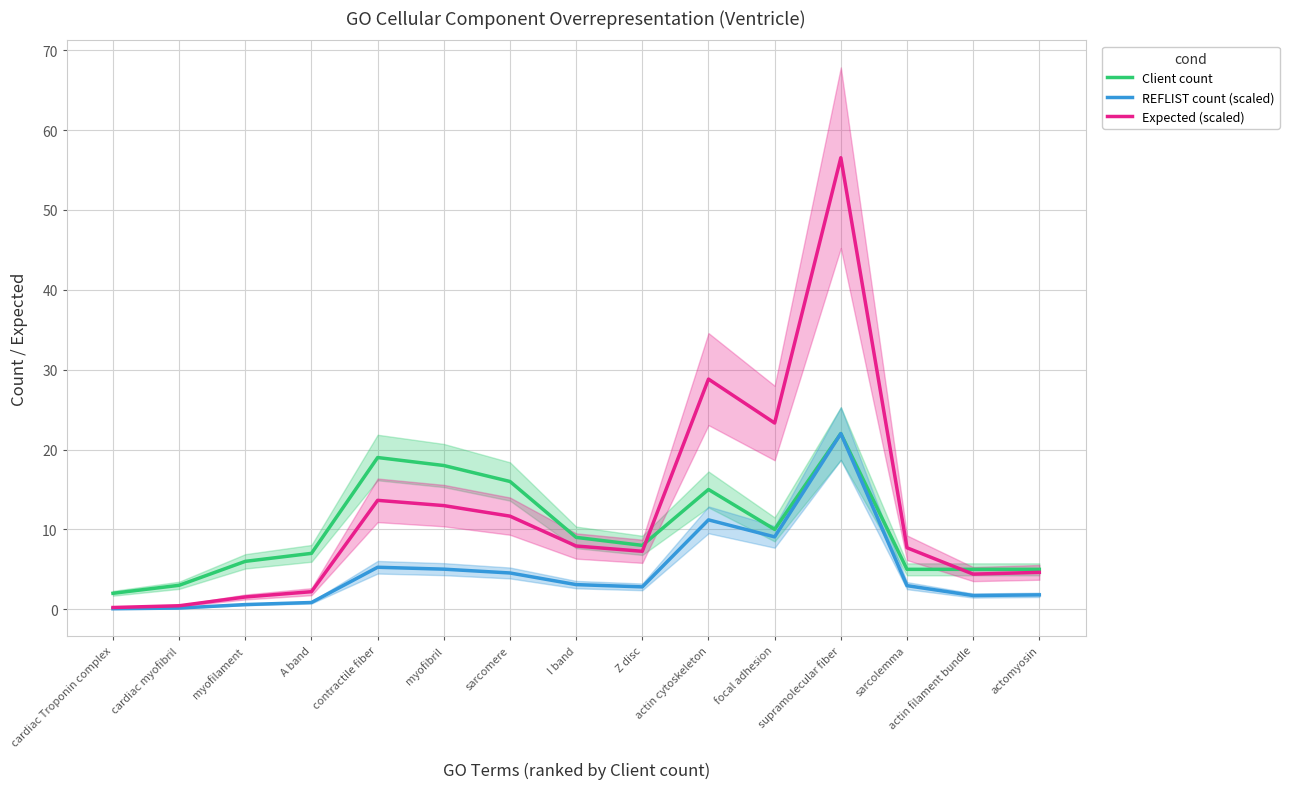

What is the value of the Client count point at the 7th from the left?

16.0